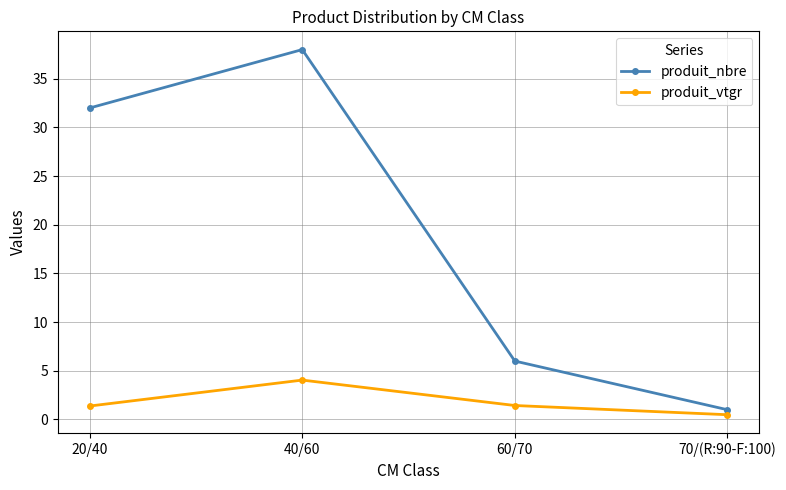

How many interior local peaks does the produit_nbre series have?

1